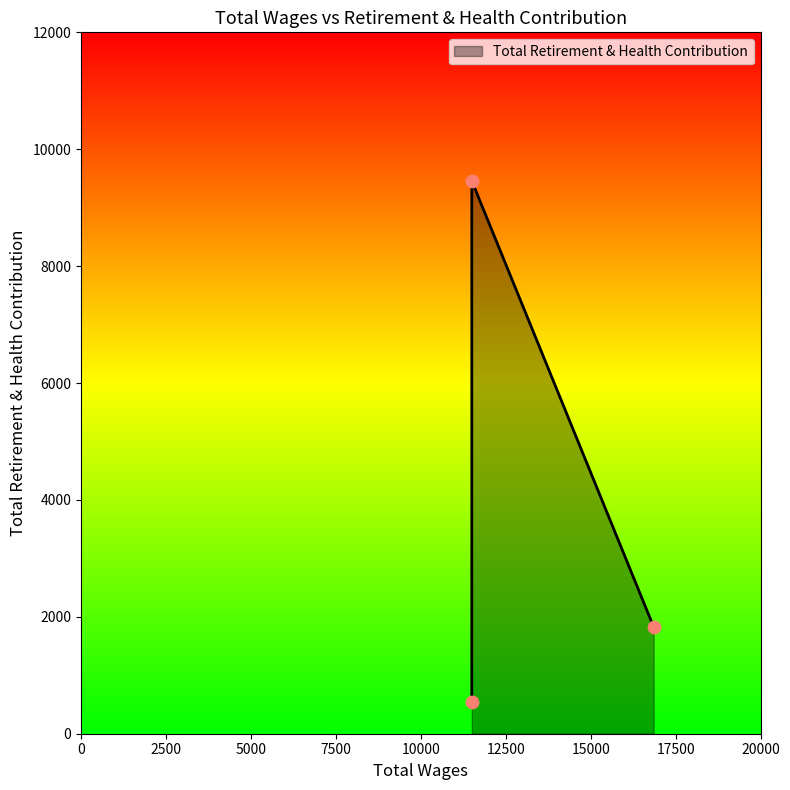

What is the change in value from 16852.0 to 11500.0?

-1282